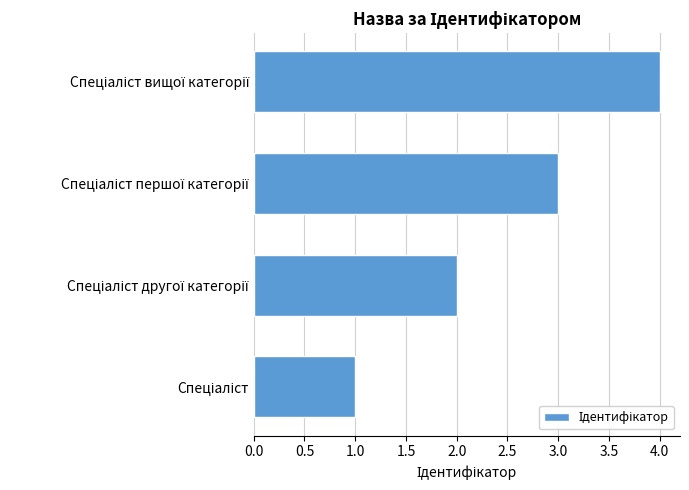

What is the maximum value shown in the chart?

4